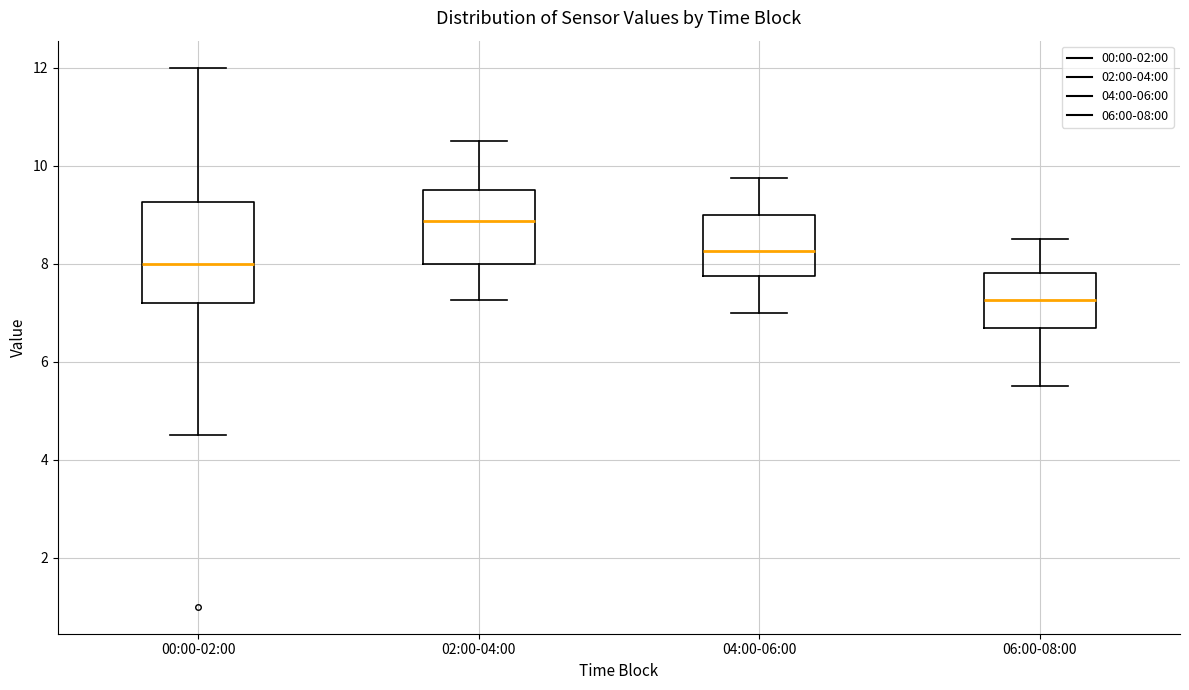

Where does the lower whisker of the box for 06:00-08:00 end on the y-axis? The values are not printed on the chart, so give them approximately, as read against the axis.

5.6